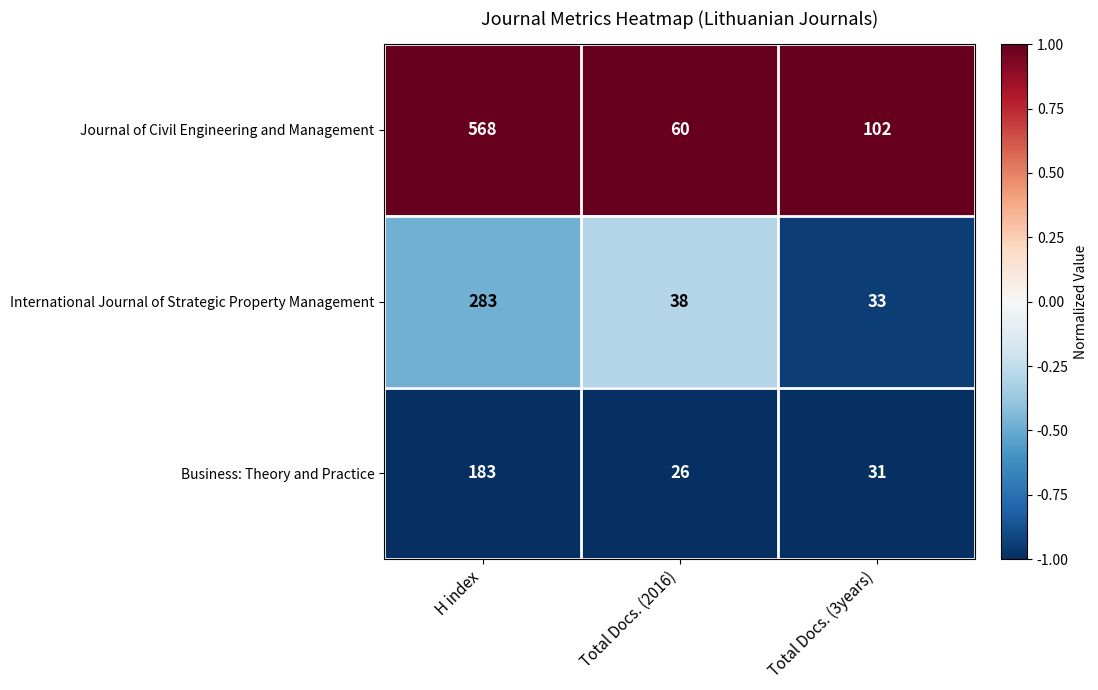

Count the number of categories in the chart.

3